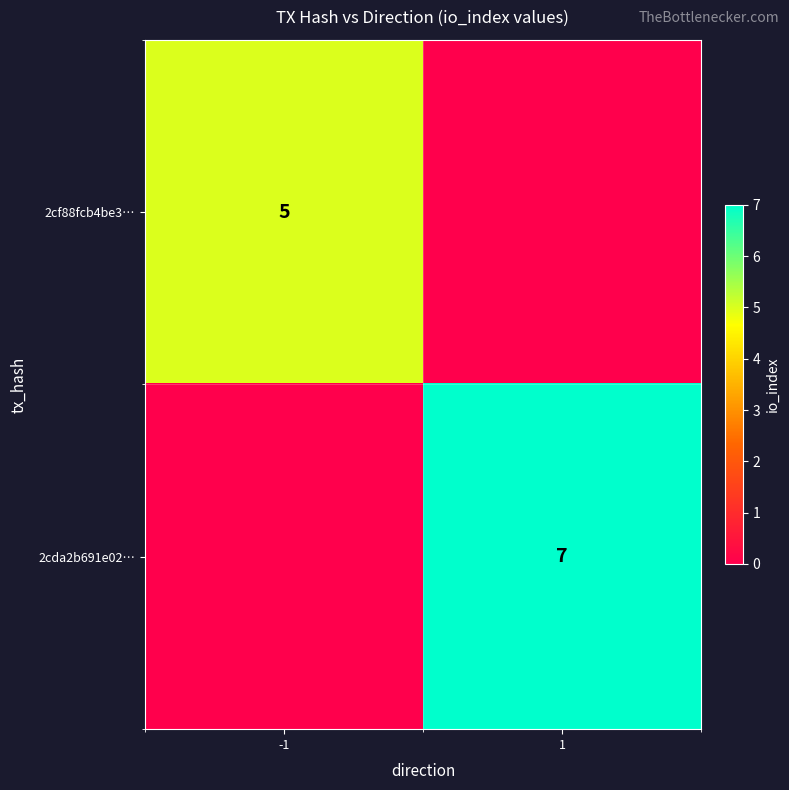

True or false: 2cf88fcb4be3… has a value of 5 at -1.

True